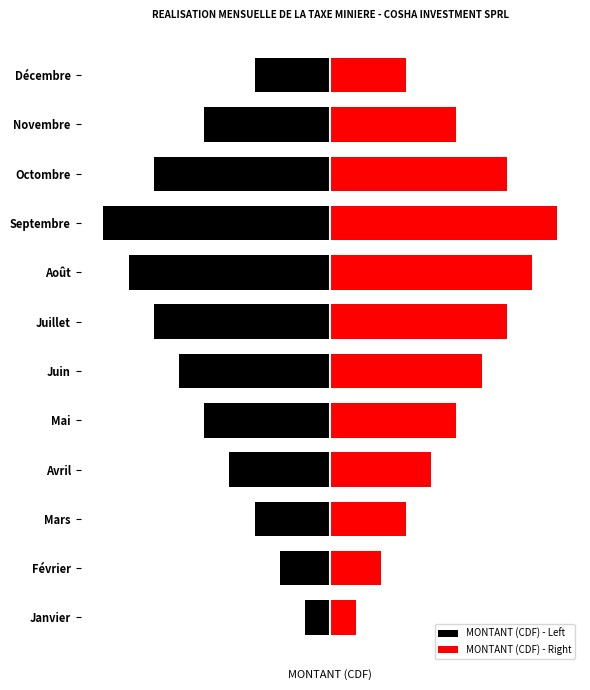

How many data points in MONTANT (CDF) - Left are above -5?

5